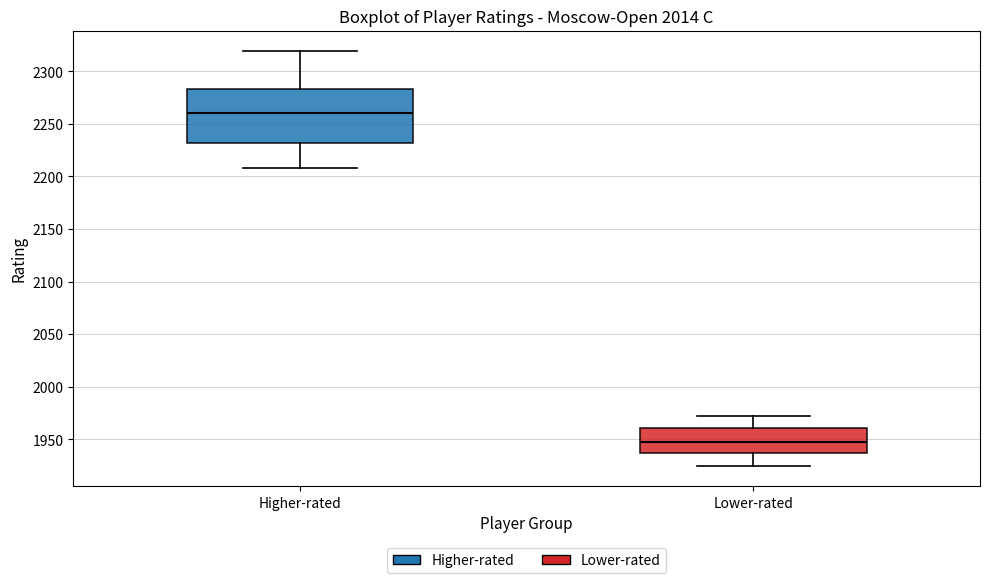

Which box has the highest median line?

Higher-rated